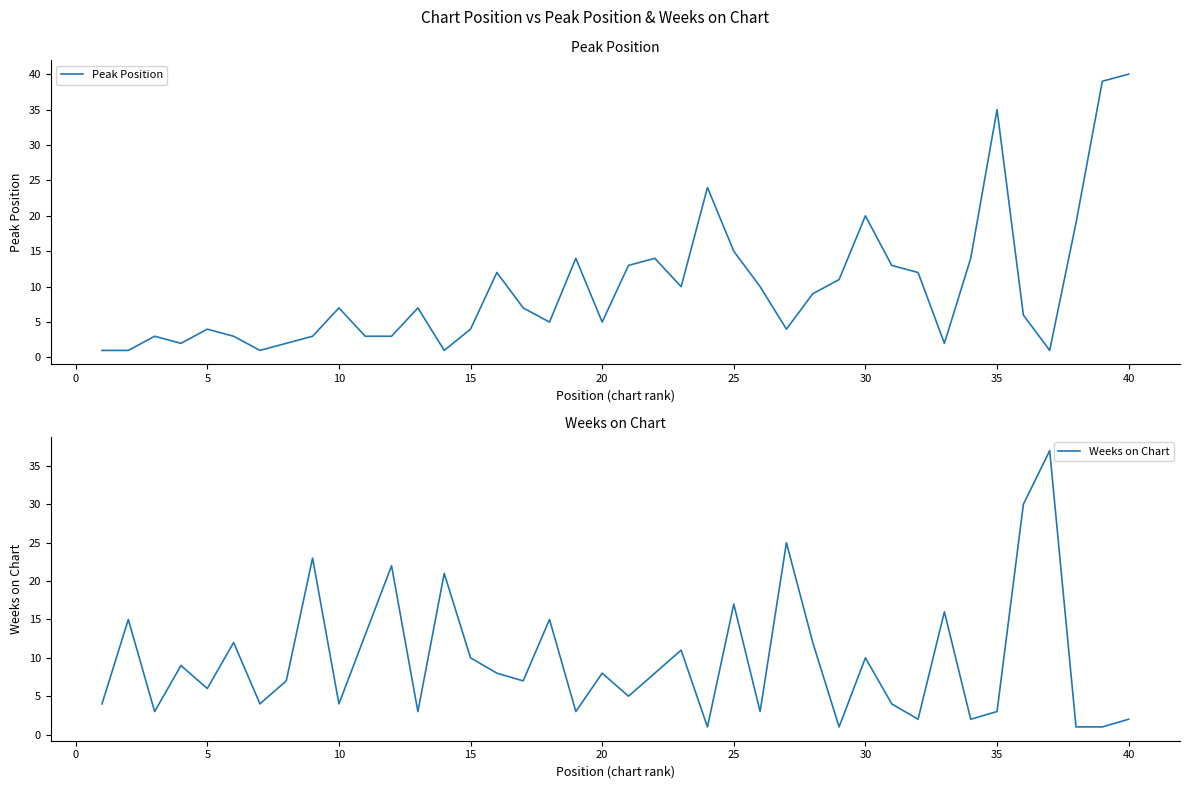

At which label does Peak Position reach its peak?

40